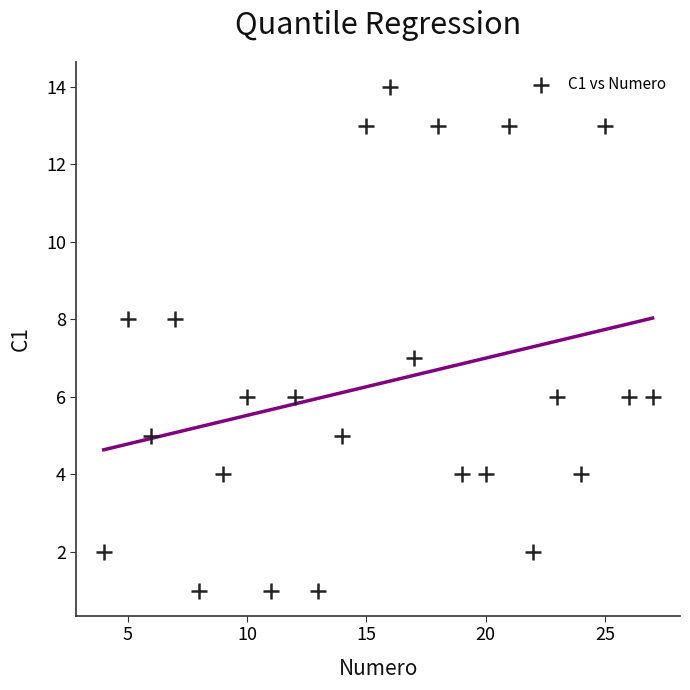

What is the range of Y values (max minus min)?

13